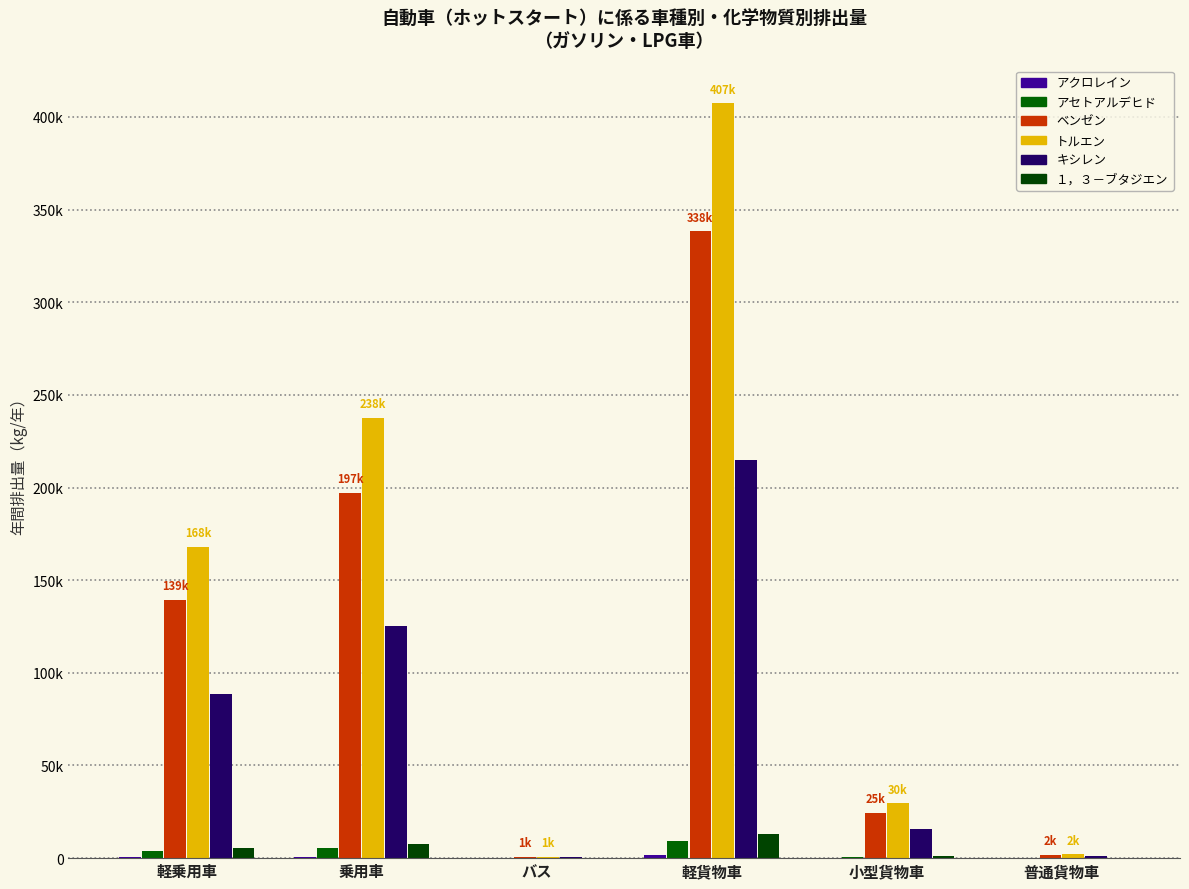

Are the bars grouped side by side (vs. stacked)?

Yes